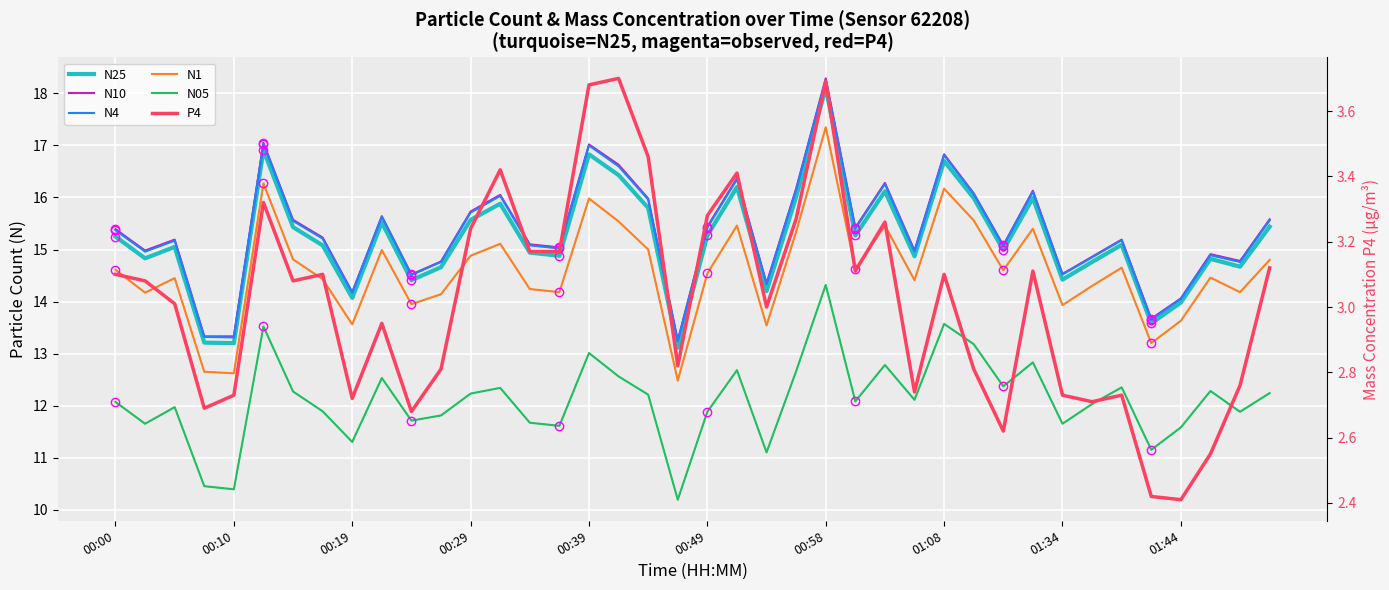

Is the value of N10 at 27 greater than the value of N4 at 37?

Yes